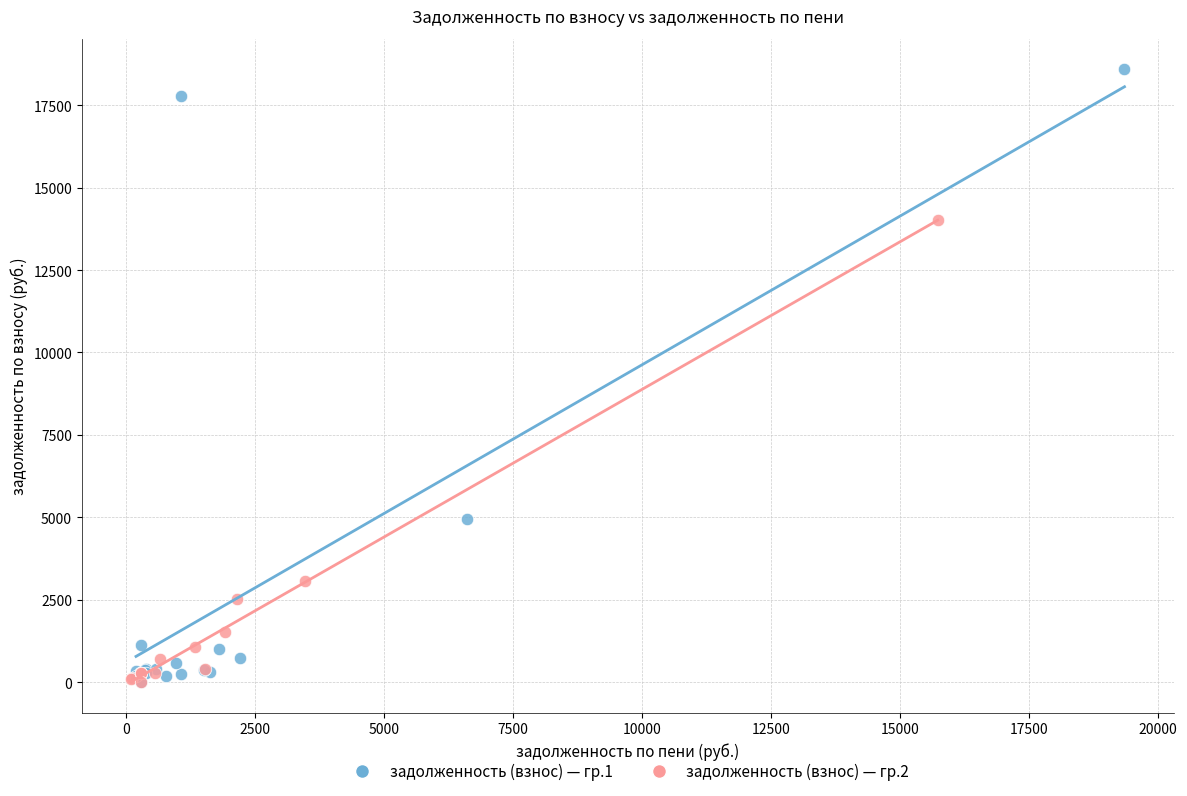

Which series reaches the maximum Y coordinate?

задолженность (взнос) — гр.1